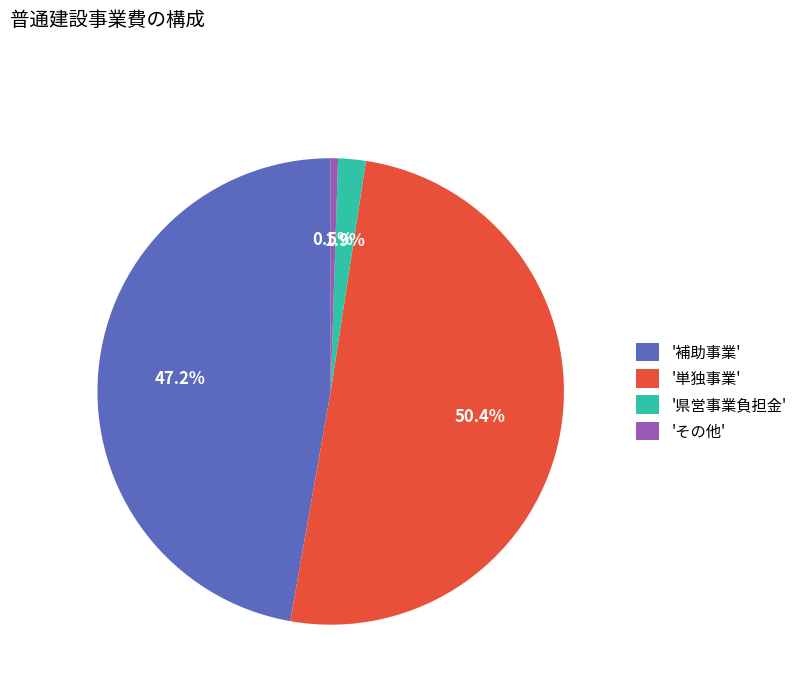

What is the ratio of the value at '単独事業' to the value at 'その他'?

100.1